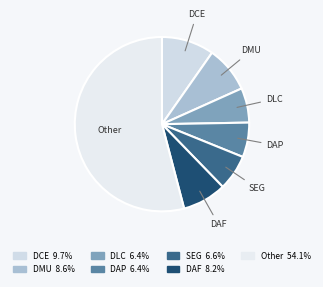

Combined, do SEG and DAF account for over 50%?

No